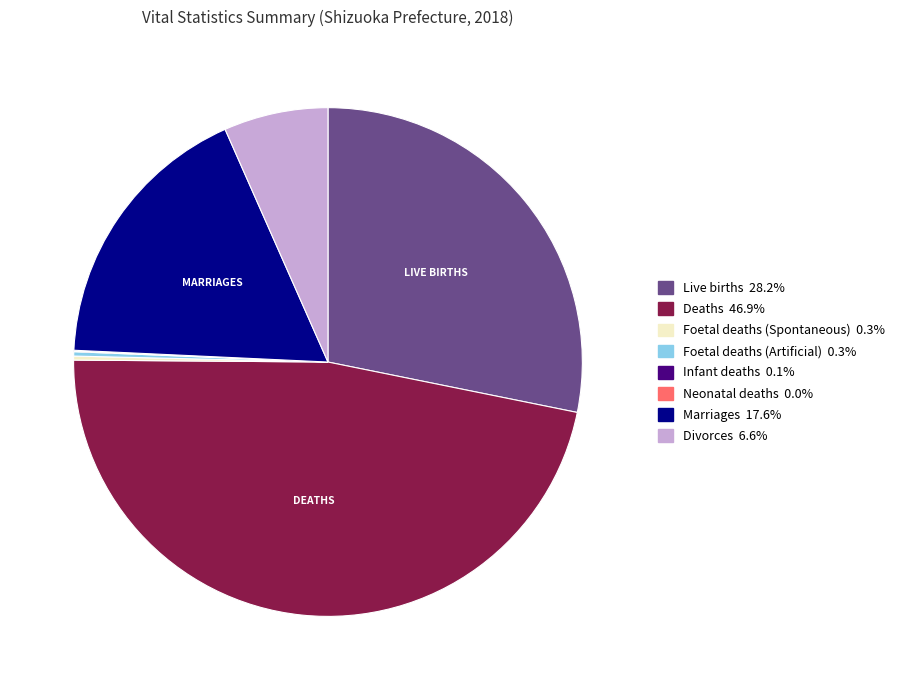

Is it true that Marriages is 18% of the pie?

True